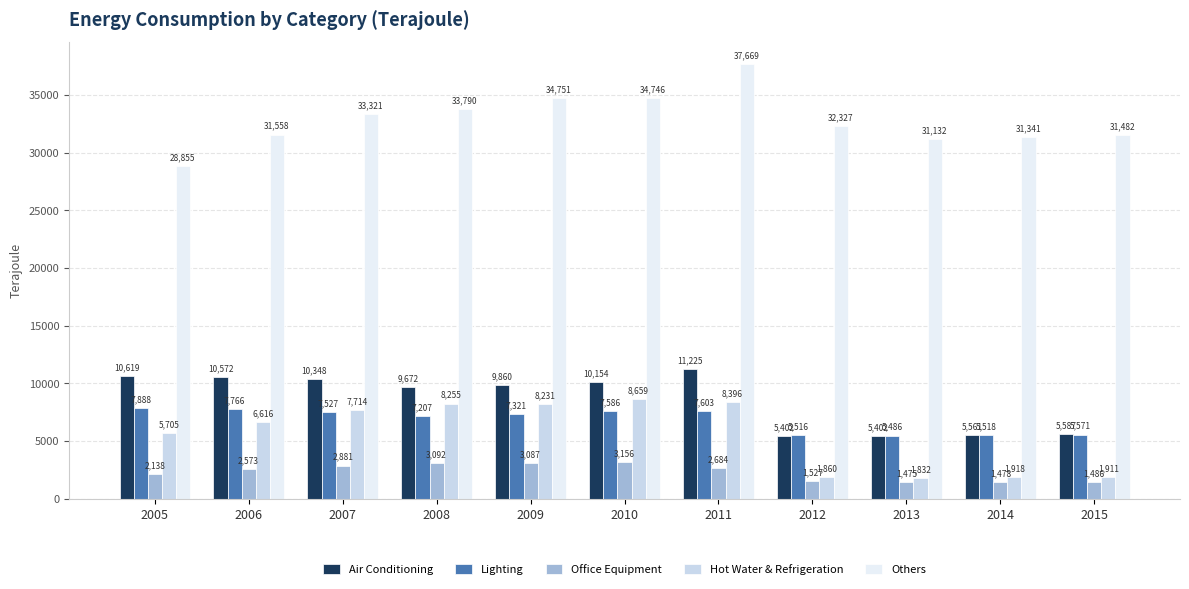

The Hot Water & Refrigeration series shows 12920 at 2007. True or false?

False